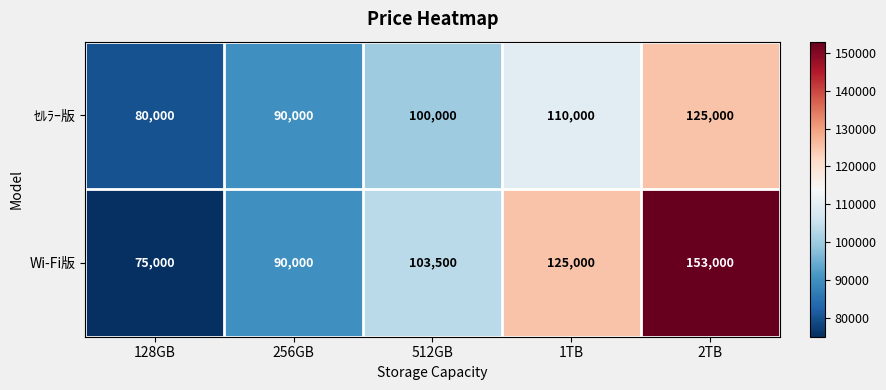

Reading left to right, list all the values displayed in this chart.

ｾﾙﾗｰ版: 80000	90000	100000	110000	125000
Wi-Fi版: 75000	90000	103500	125000	153000